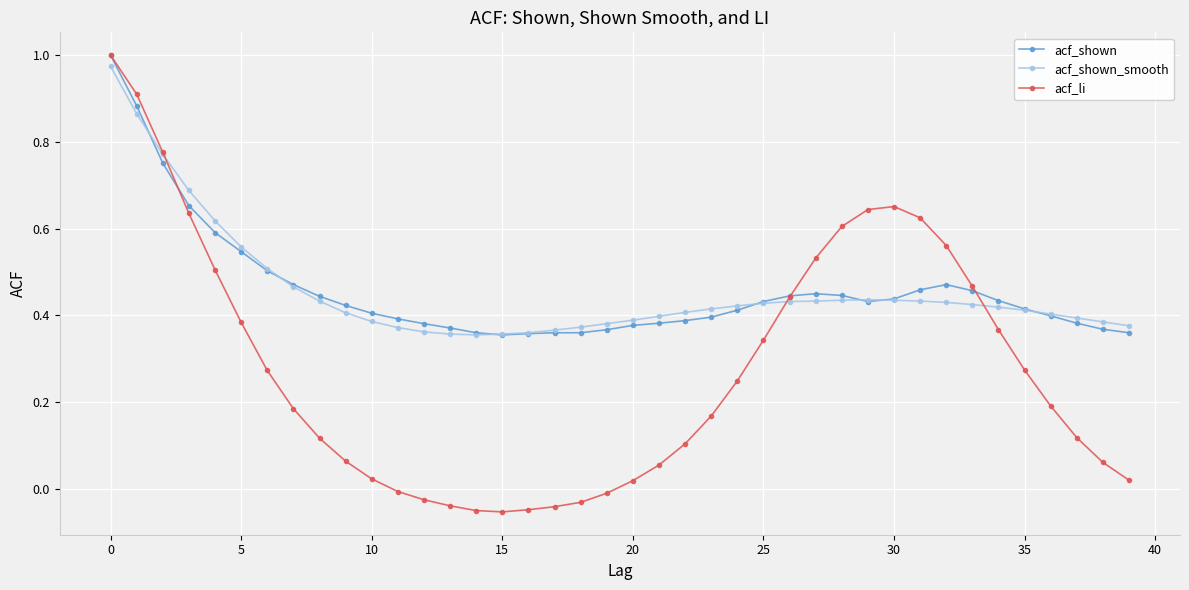

True or false: acf_shown_smooth has more than 0 interior local peaks.

True